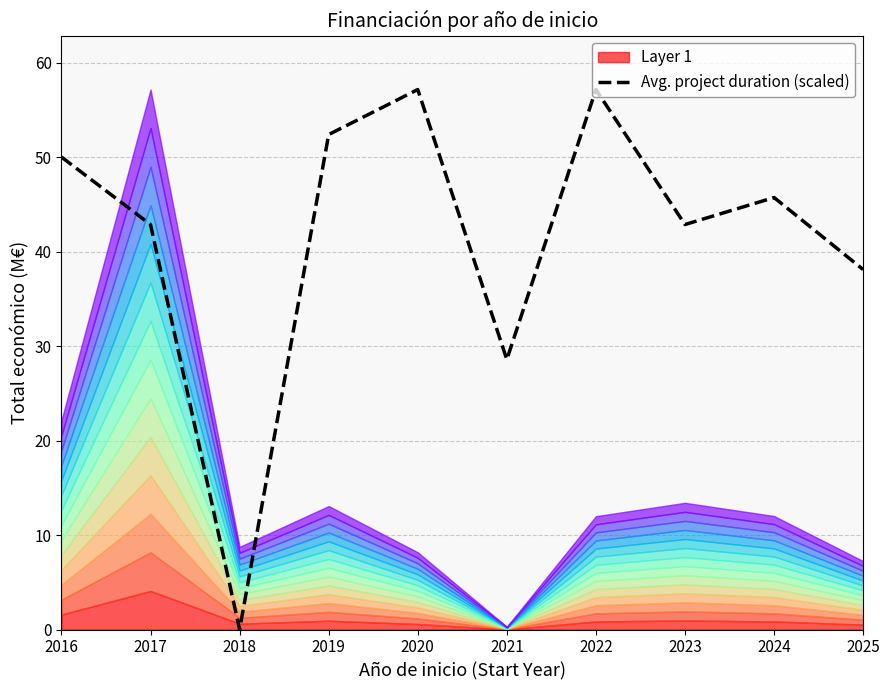

At which label does the data first exceed 45?

2016